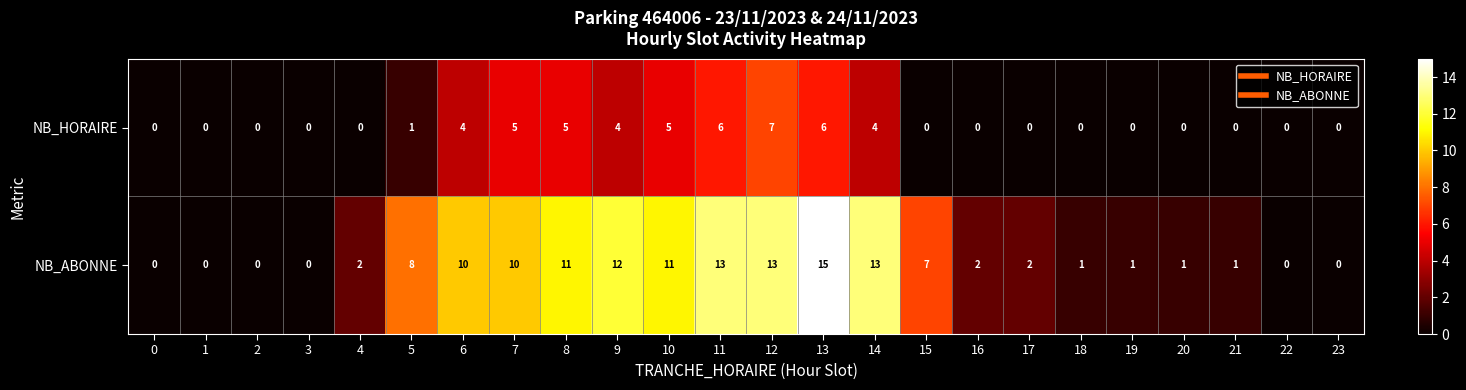

How many categories are shown in the chart?

24